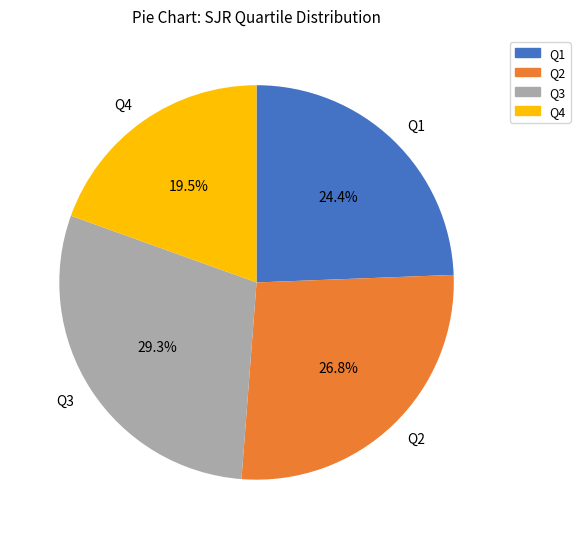

Rank the categories by value from highest to lowest.

Q3, Q2, Q1, Q4